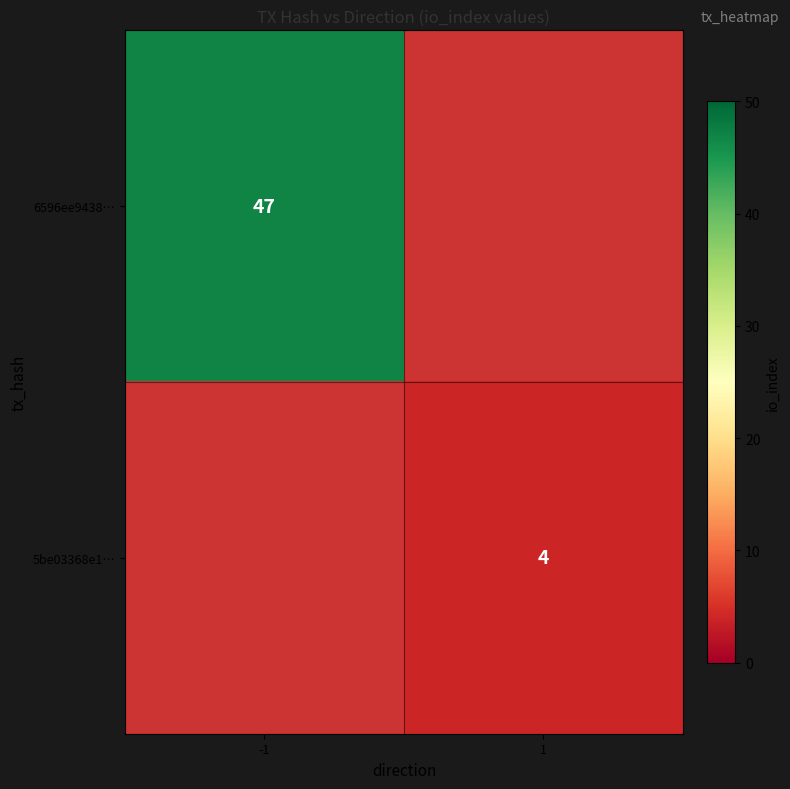

The value of 6596ee9438… at -1 is 80. True or false?

False